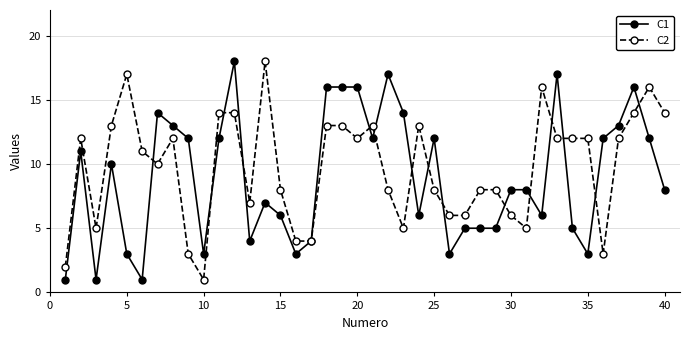

At how many categories does at least one series exceed 9?

27